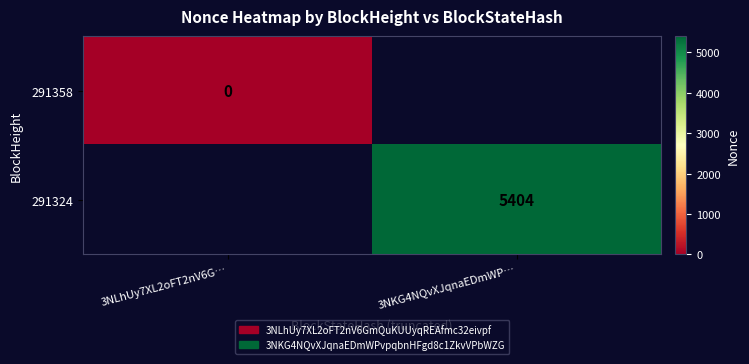

True or false: 291324 has a value of 3527 at 3NKG4NQvXJqnaEDmWP….

False